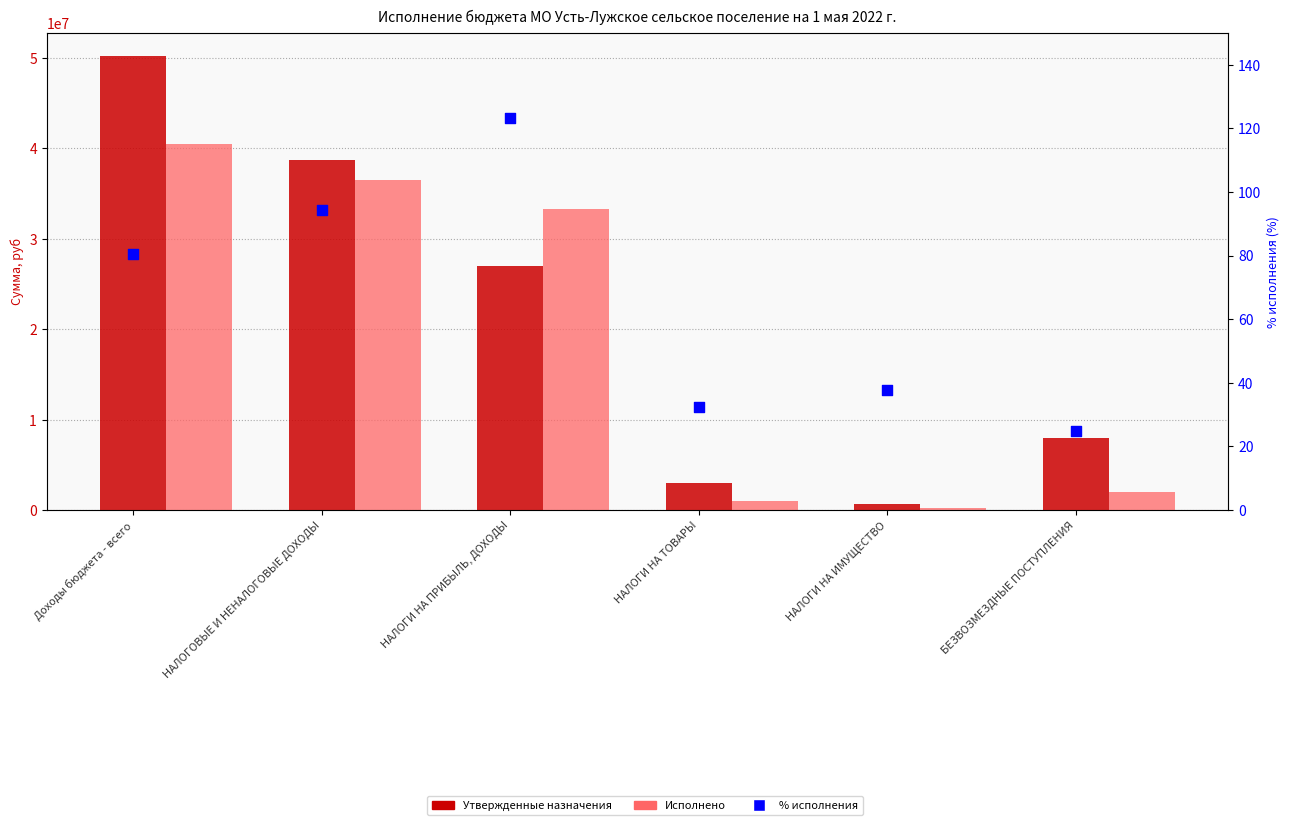

Which series has the largest total across all categories?

Утвержденные бюджетные назначения